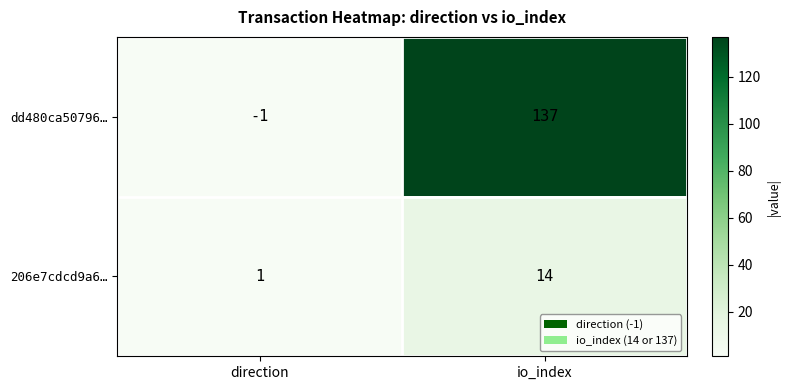

The value of 206e7cdcd9a6… at io_index is 22. True or false?

False